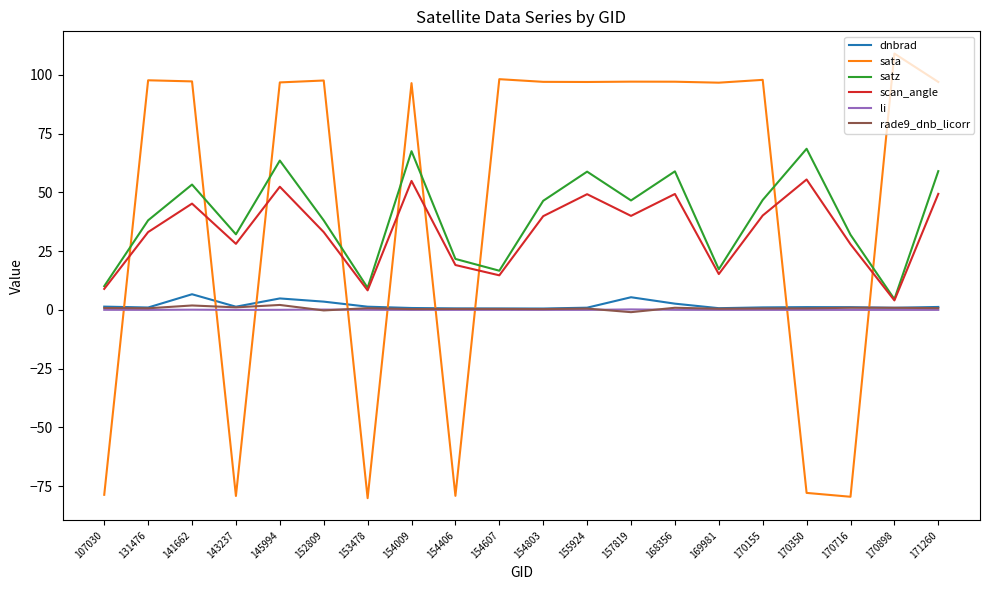

At how many categories does at least one series exceed 107?

1